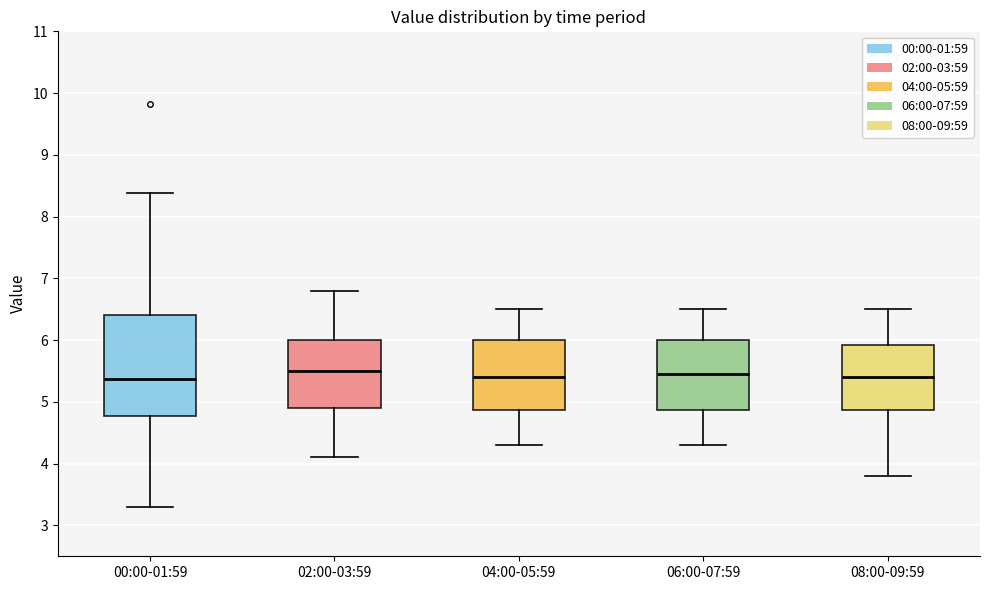

Reading left to right, transcribe this box plot: for each box, give where its median line is, the range the box spans, and where its two whiskers end, as read against the y-axis. The values are not printed on the chart, so give them approximately, as read against the axis.

00:00-01:59: median 5.4, box 4.8 to 6.4, whiskers 3.3 to 8.4
02:00-03:59: median 5.5, box 4.9 to 6.0, whiskers 4.1 to 6.8
04:00-05:59: median 5.4, box 4.9 to 6.0, whiskers 4.3 to 6.5
06:00-07:59: median 5.5, box 4.9 to 6.0, whiskers 4.3 to 6.5
08:00-09:59: median 5.4, box 4.9 to 5.9, whiskers 3.8 to 6.5